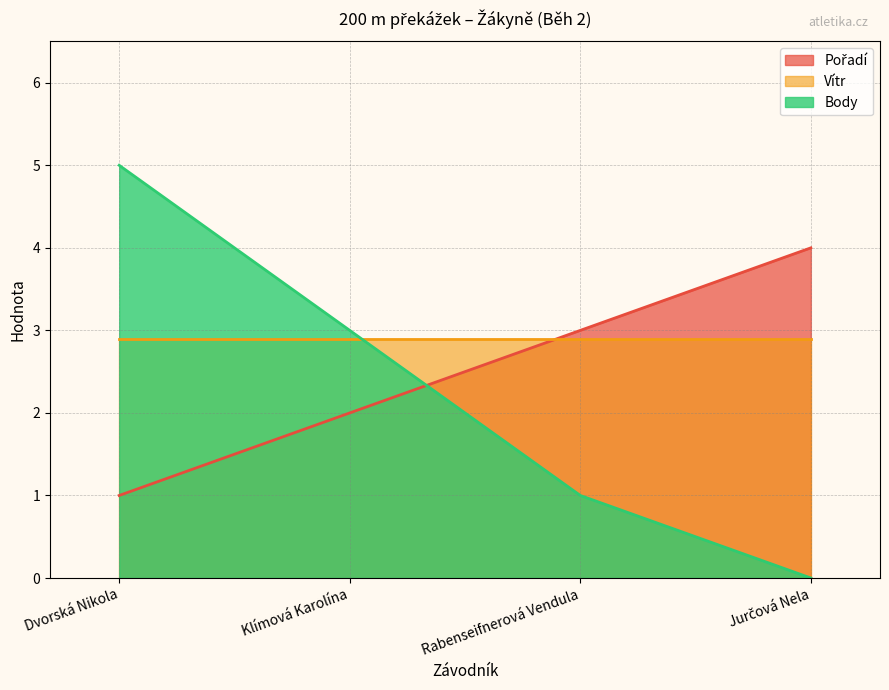

What is the difference between the Body values at Dvorská Nikola and Klímová Karolína?

2.0